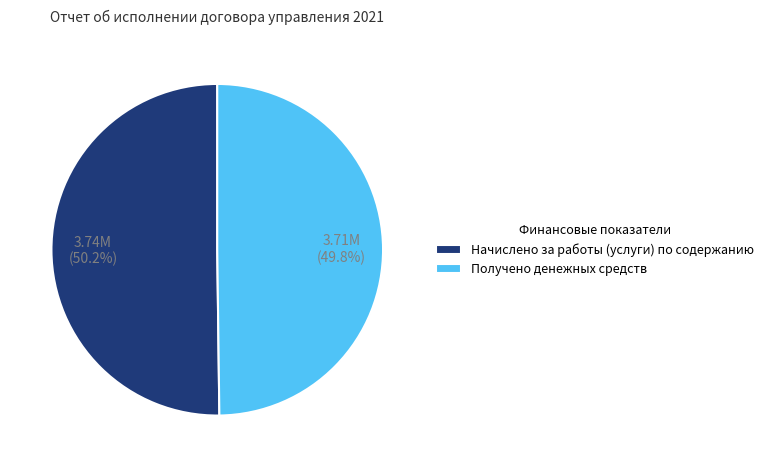

What is the ratio of the value at Получено денежных средств to the value at Начислено за работы (услуги) по содержанию?

1.0